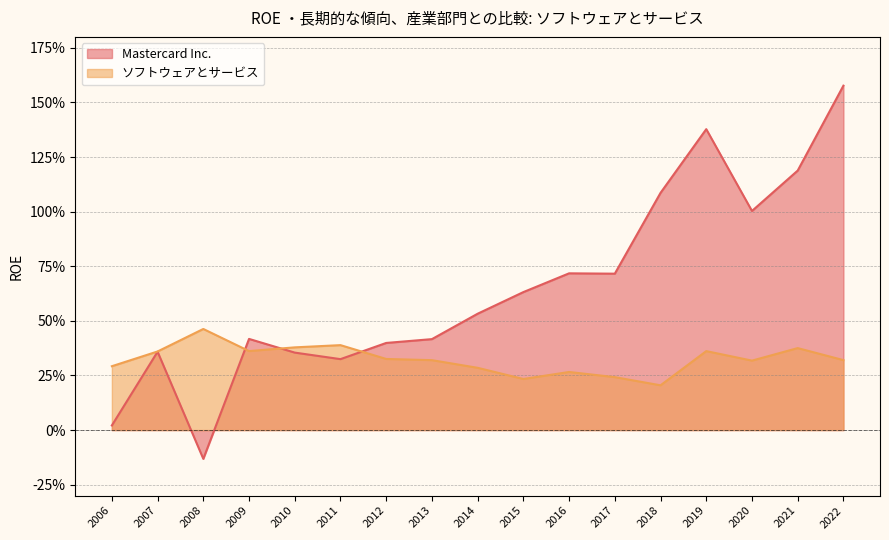

True or false: Mastercard Inc. has a value of 0.4 at 2009.

True